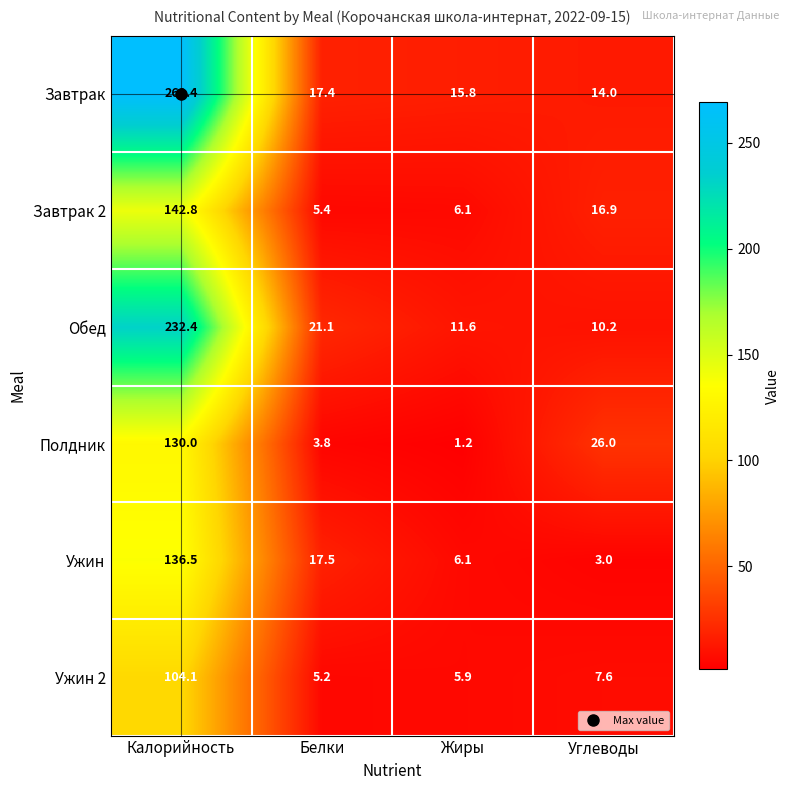

What is the smallest value displayed?

1.2